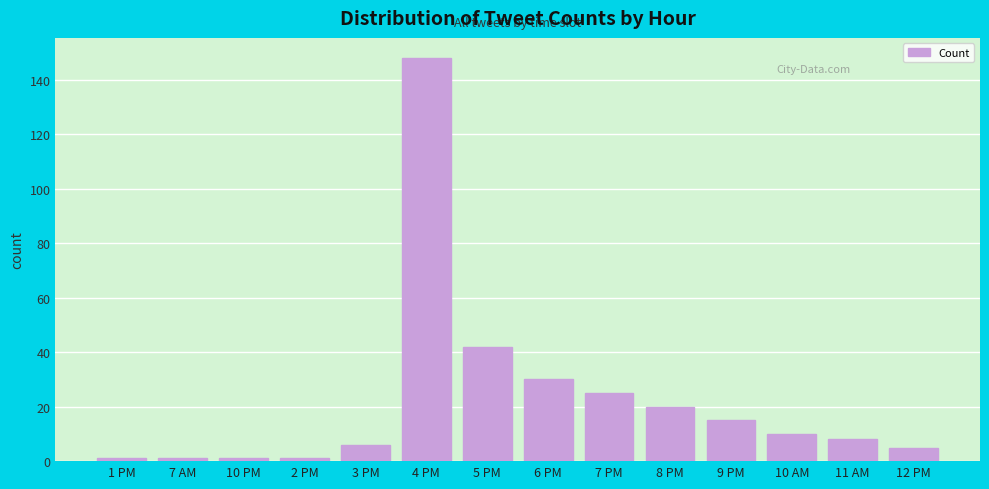

Reading right to left, transcribe all the data shown in this chart.

5	8	10	15	20	25	30	42	148	6	1	1	1	1